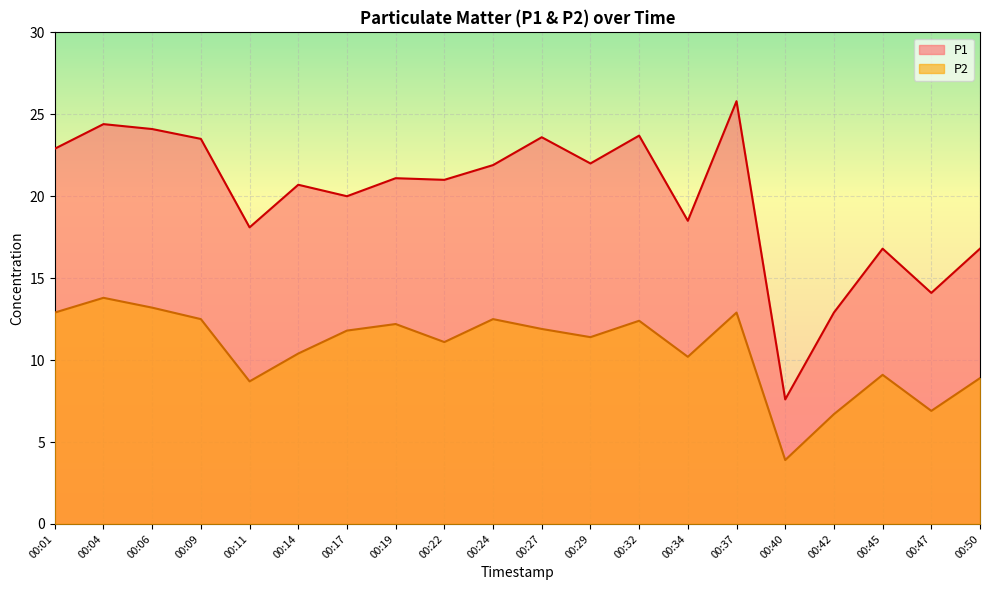

What is the spread (max minus min) of values at 00:47?

7.2